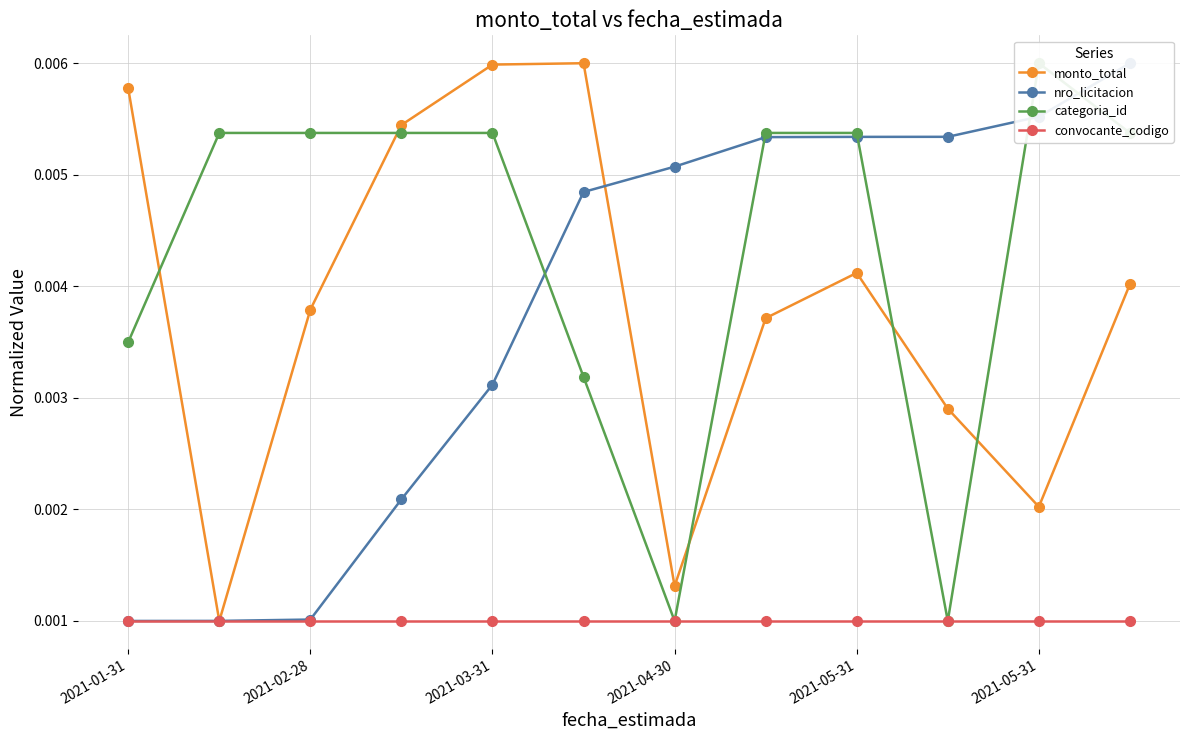

Where is convocante_codigo nearest to the value 0?

2021-01-31